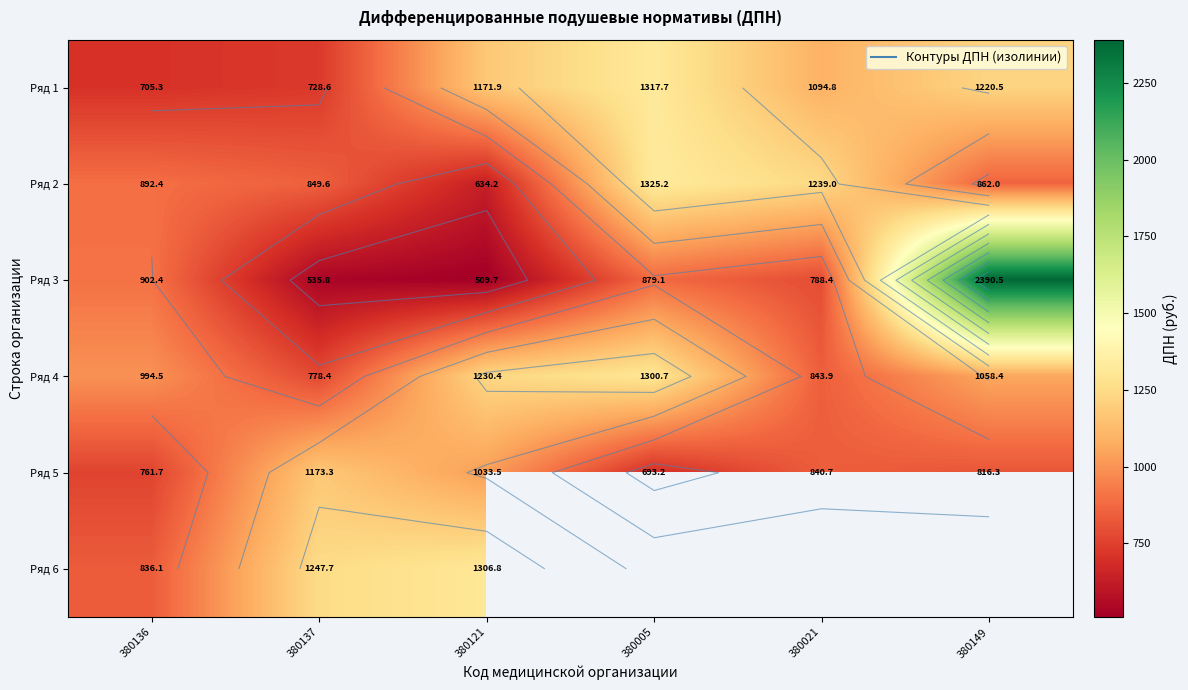

Which series has the largest range (max minus min)?

Ряд 3